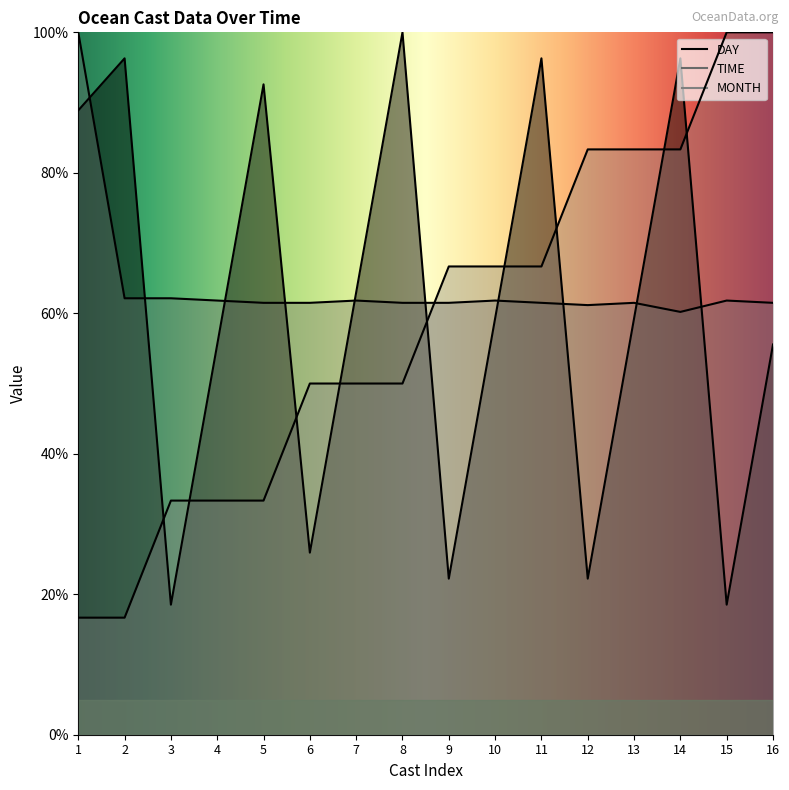

Between which two adjacent categories do TIME and DAY first intersect?

1 and 2